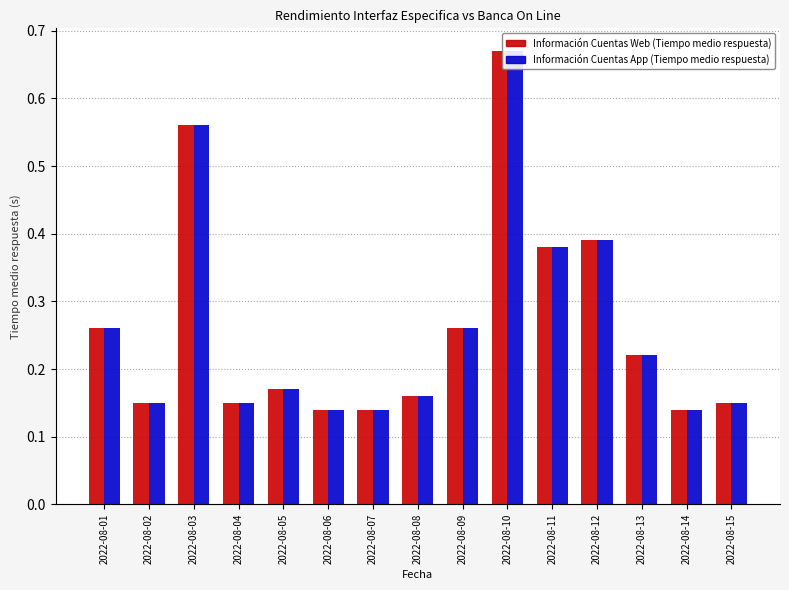

What is the value of the Información Cuentas Web (Tiempo medio respuesta) bar at the 3rd from the left?

0.6